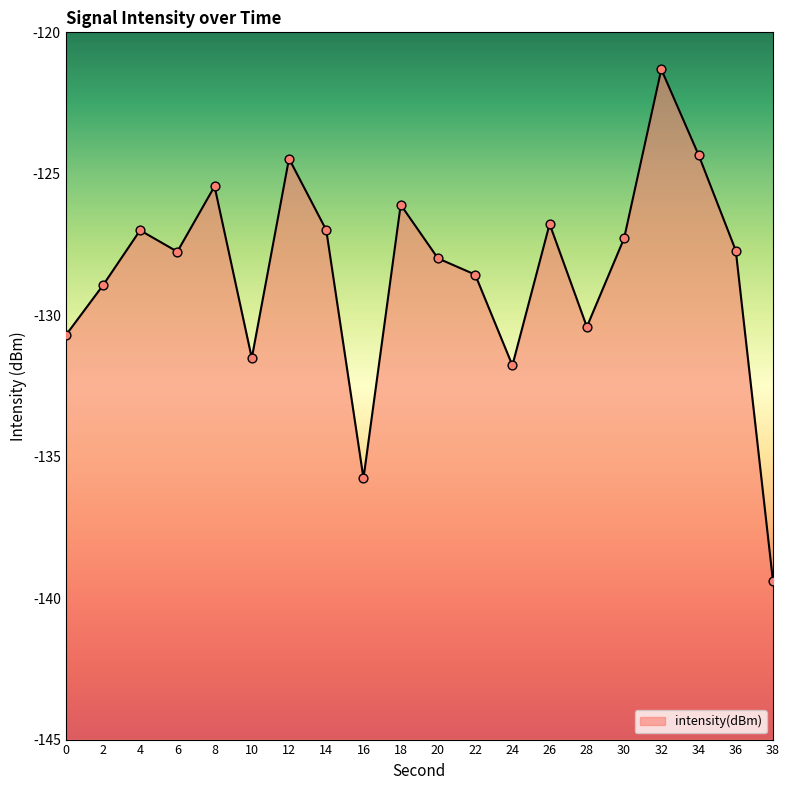

What is the change in value from 16 to 22?

+7.2